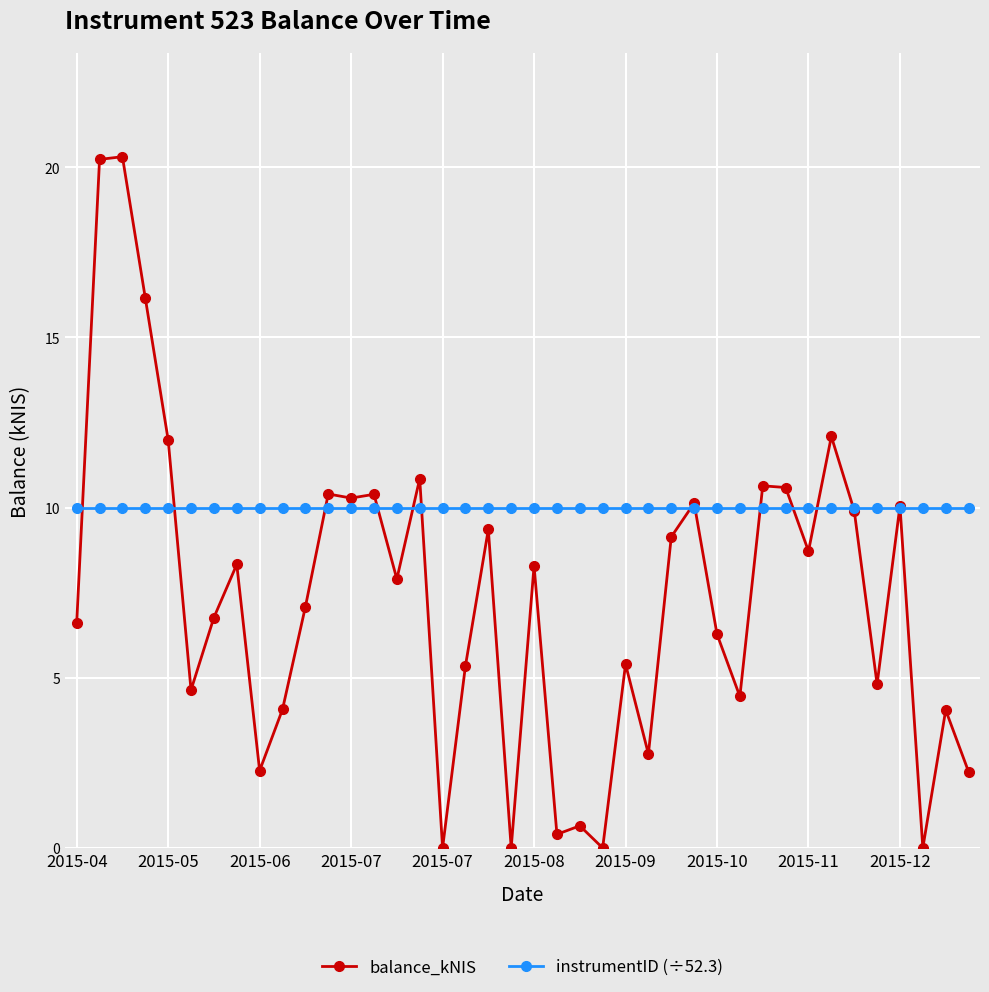

Rank the series by their average value, from highest to lowest.

instrumentID (÷52.3), balance_kNIS